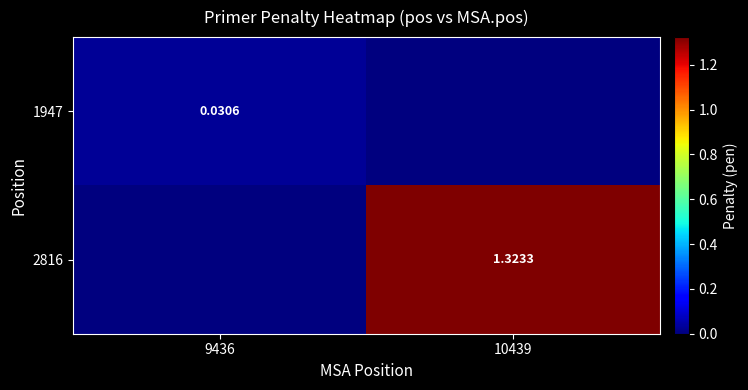

Is the value of 2816 at 10439 greater than the value of 1947 at 10439?

Yes